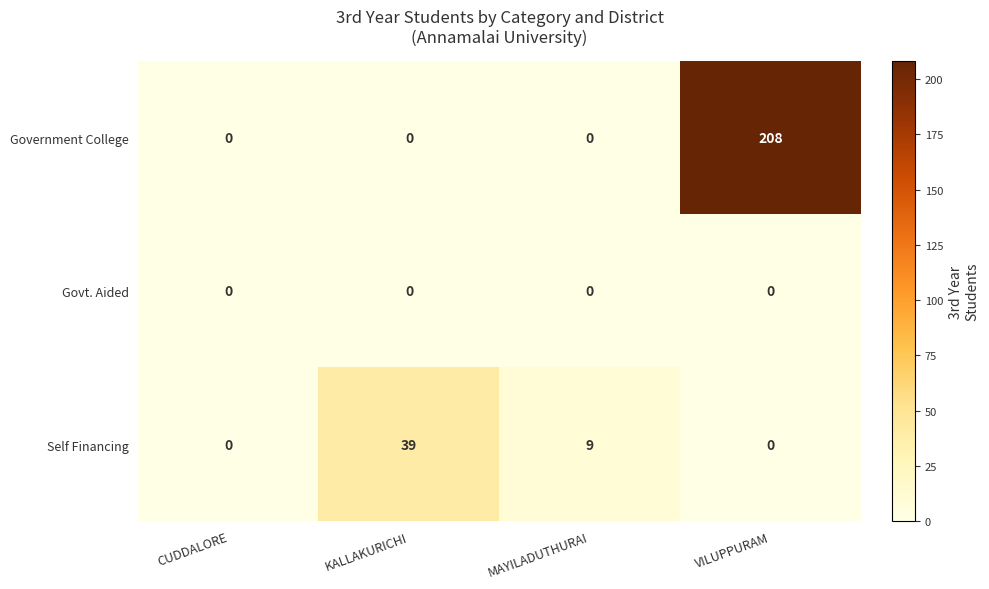

Rank the series by their maximum value, from highest to lowest.

Government College, Self Financing, Govt. Aided